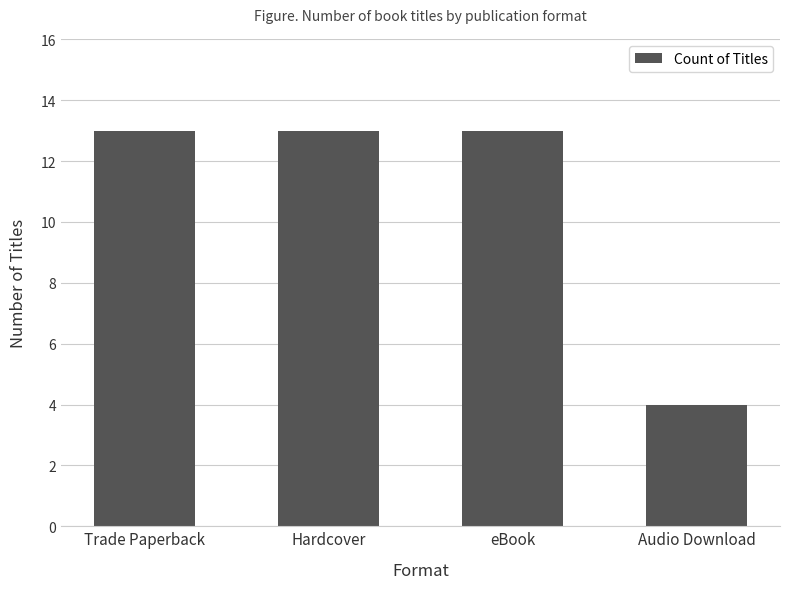

What is the change in value from eBook to Audio Download?

-9